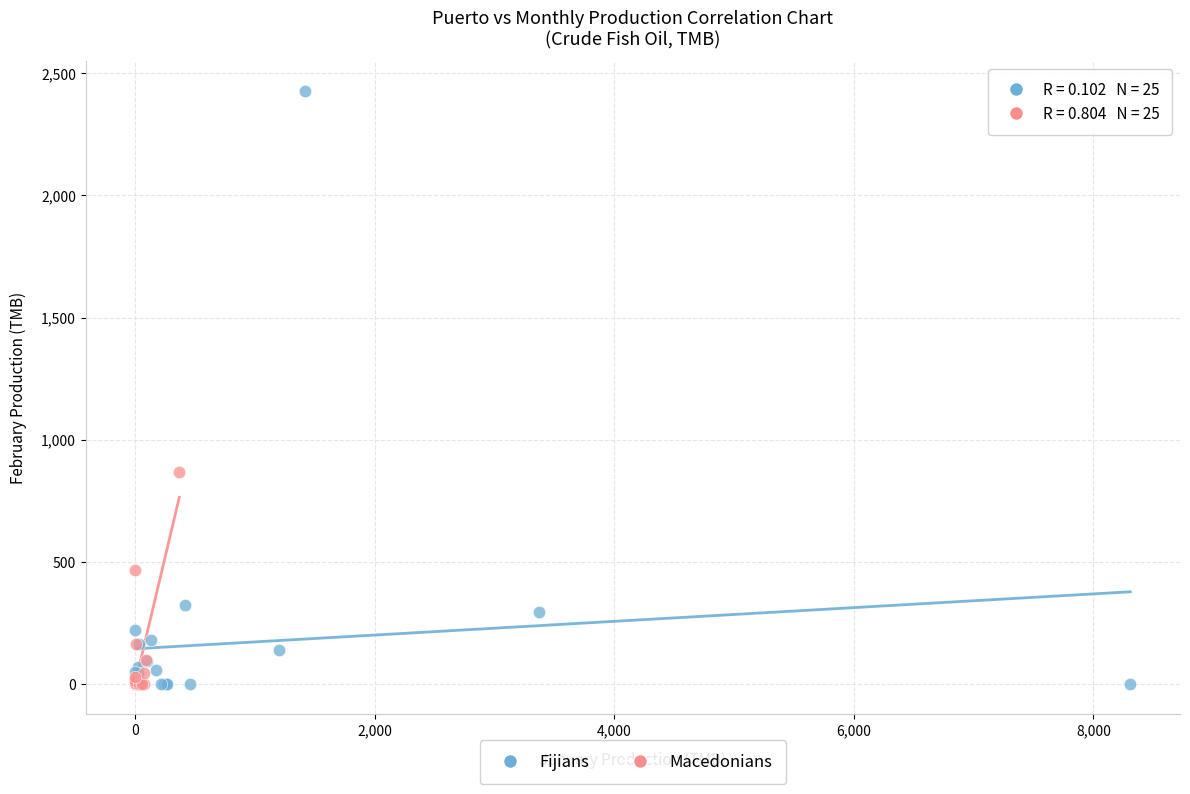

Which series has the largest Y range (max minus min)?

Fijians